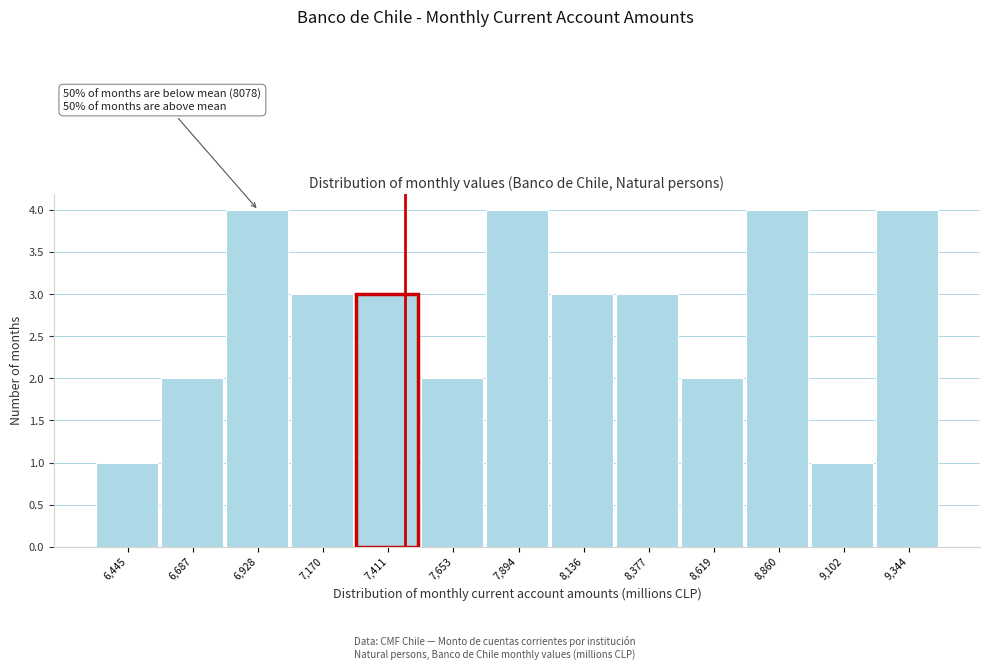

Reading left to right, what are all the values shown in this chart?

6,445=1	6,687=2	6,928=4	7,170=3	7,411=3	7,653=2	7,894=4	8,136=3	8,377=3	8,619=2	8,860=4	9,102=1	9,344=4